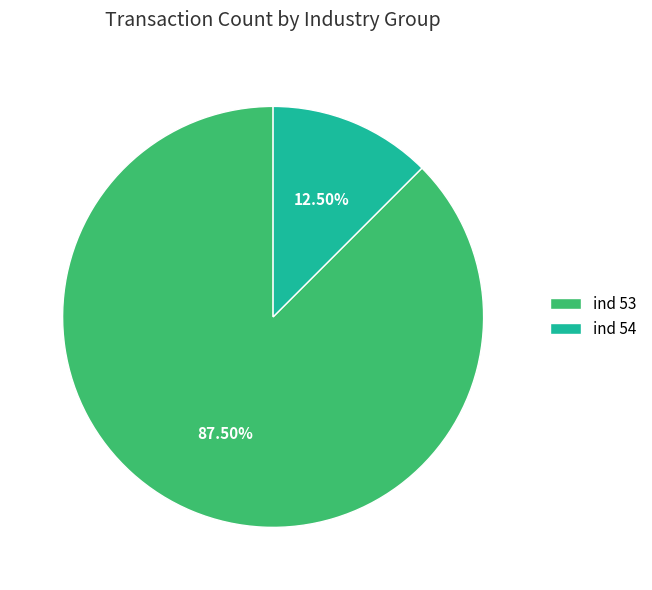

Which category accounts for the majority?

ind 53